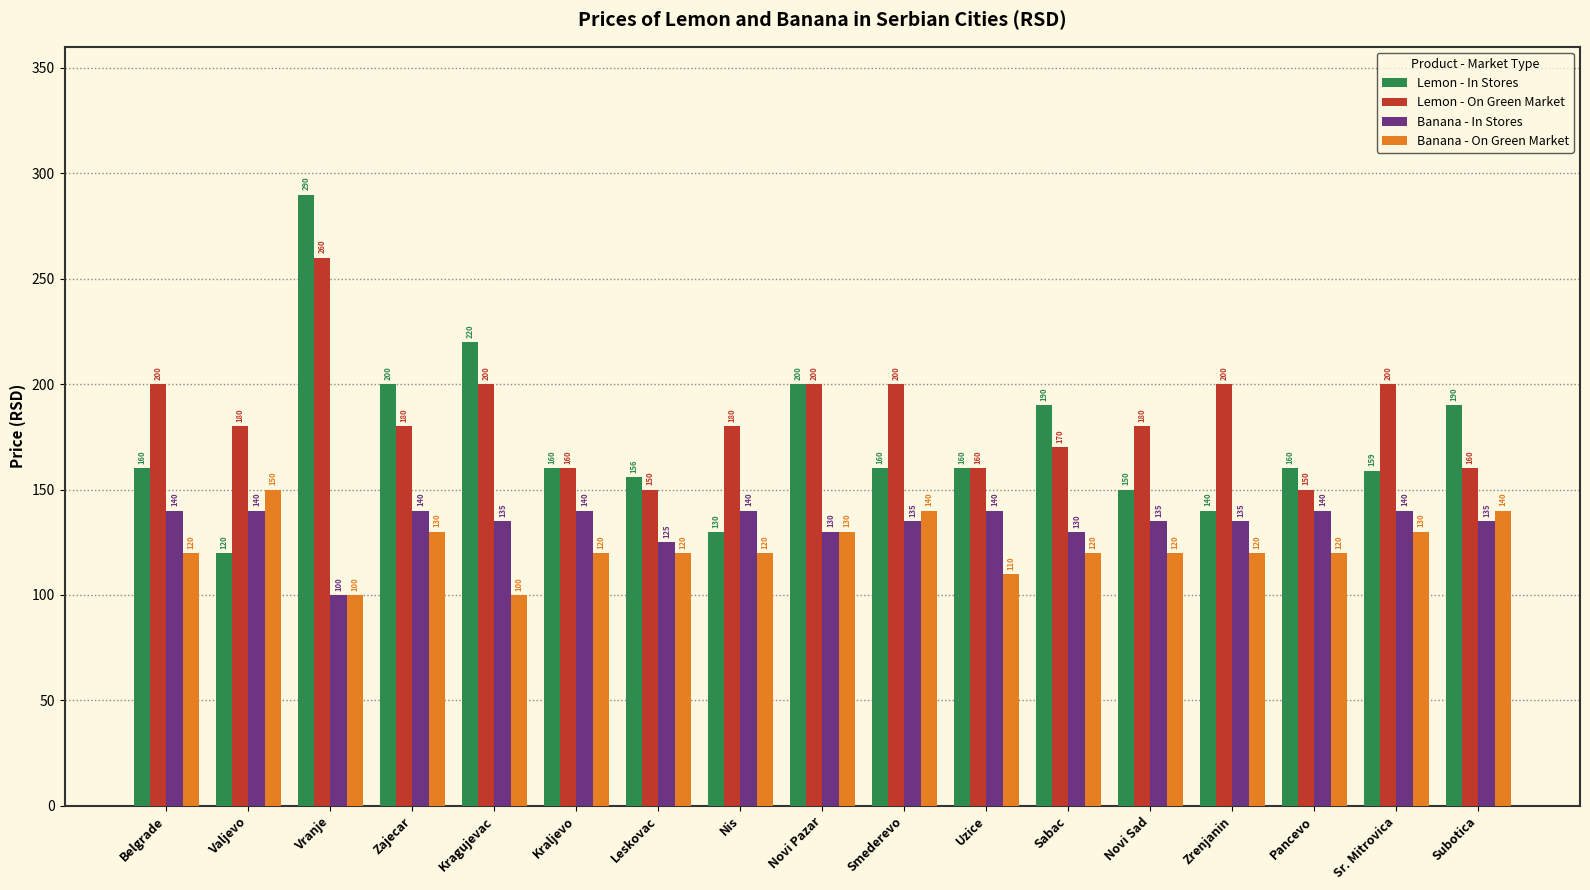

Is the value of Banana - On Green Market at Novi Pazar greater than the value of Lemon - On Green Market at Sr. Mitrovica?

No